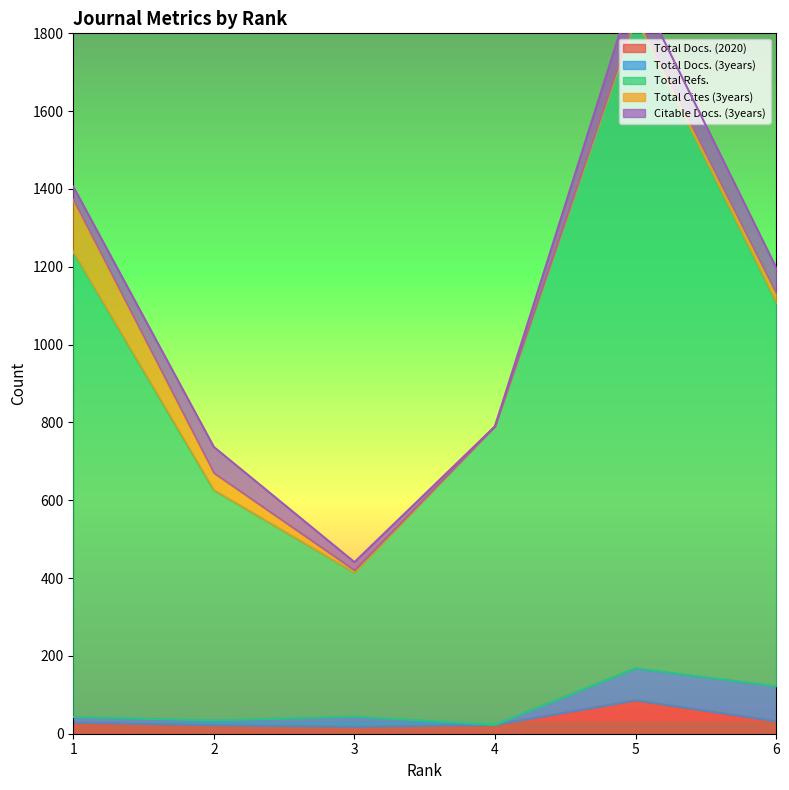

What is the sum of the Total Docs. (2020) values at 6 and 2?

54